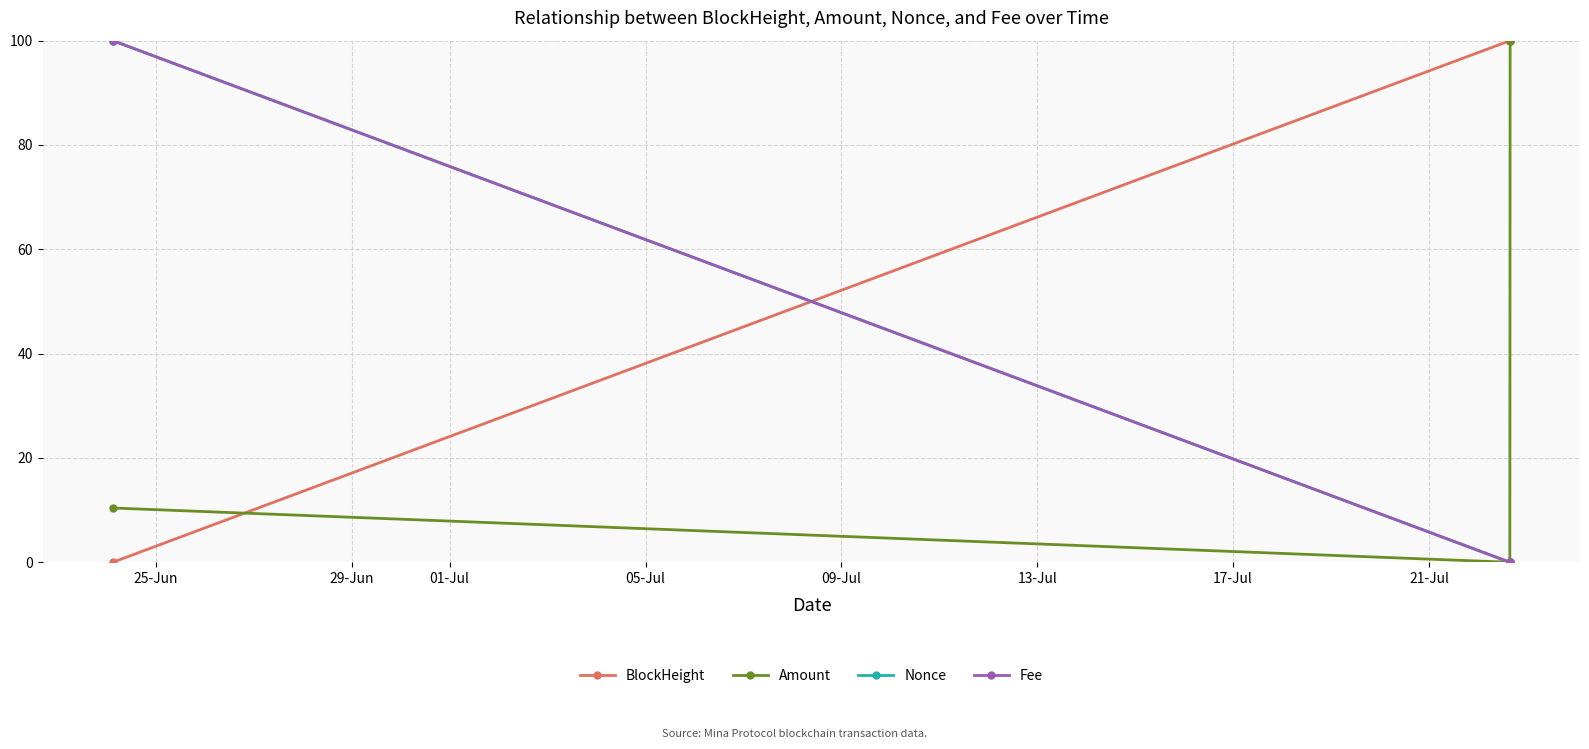

Which series has the widest spread of values?

BlockHeight